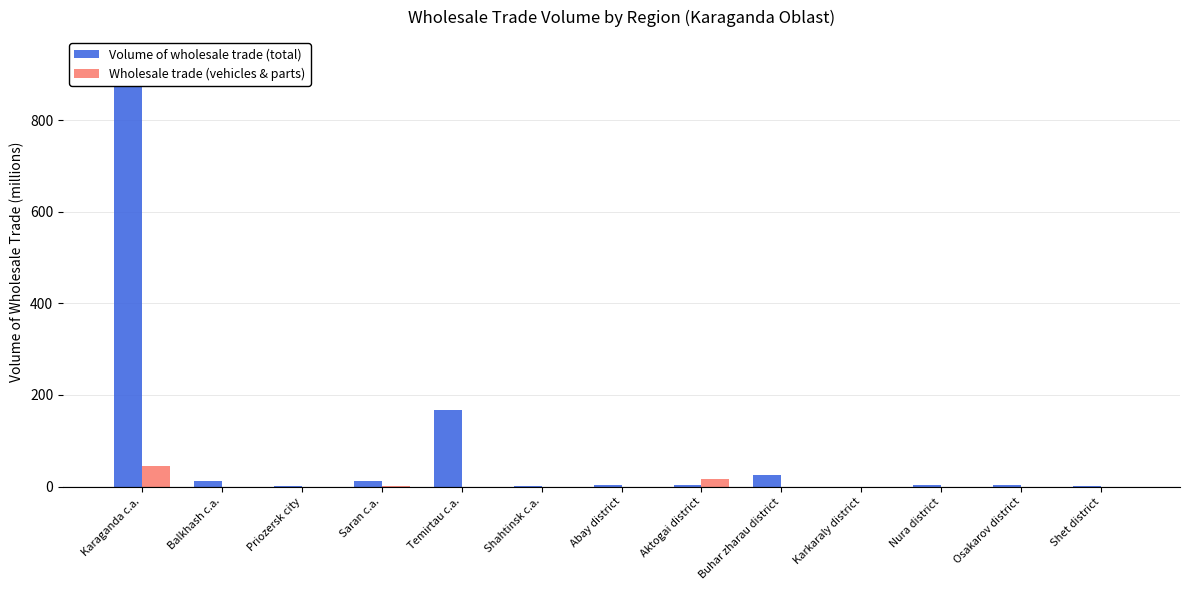

What is the greatest value displayed?

934.4